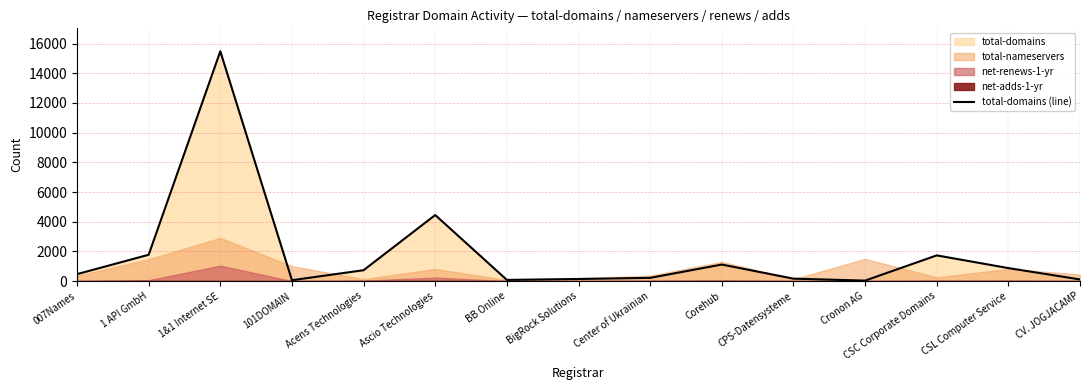

Reading right to left, extract all data points from this chart.

CV. JOGJACAMP=110	CSL Computer Service=875	CSC Corporate Domains=1731	Cronon AG=32	CPS-Datensysteme=164	Corehub=1114	Center of Ukrainian=217	BigRock Solutions=141	BB Online=79	Ascio Technologies=4451	Acens Technologies=733	101DOMAIN=58	1&1 Internet SE=15481	1 API GmbH=1774	007Names=467